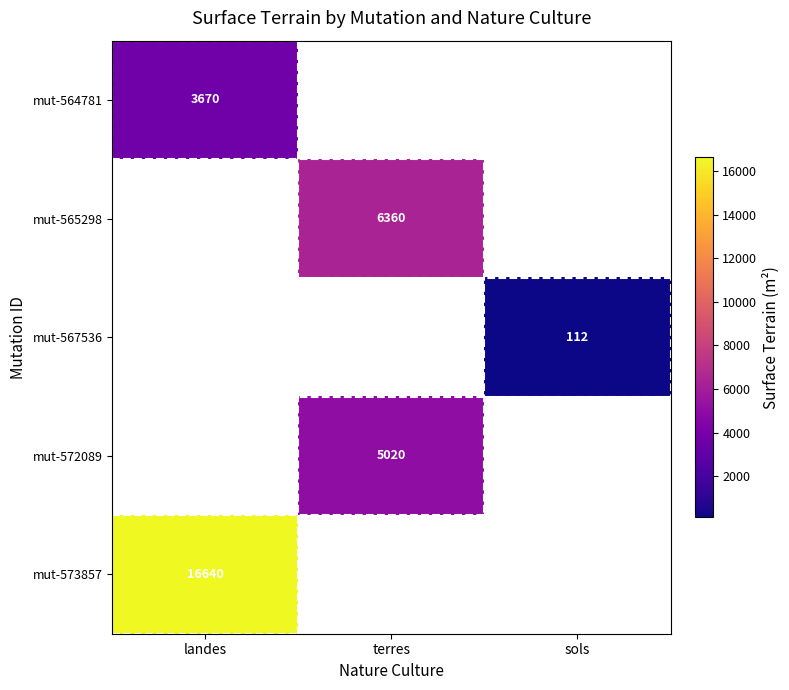

Is it true that mut-572089 equals 2220 at terres?

False